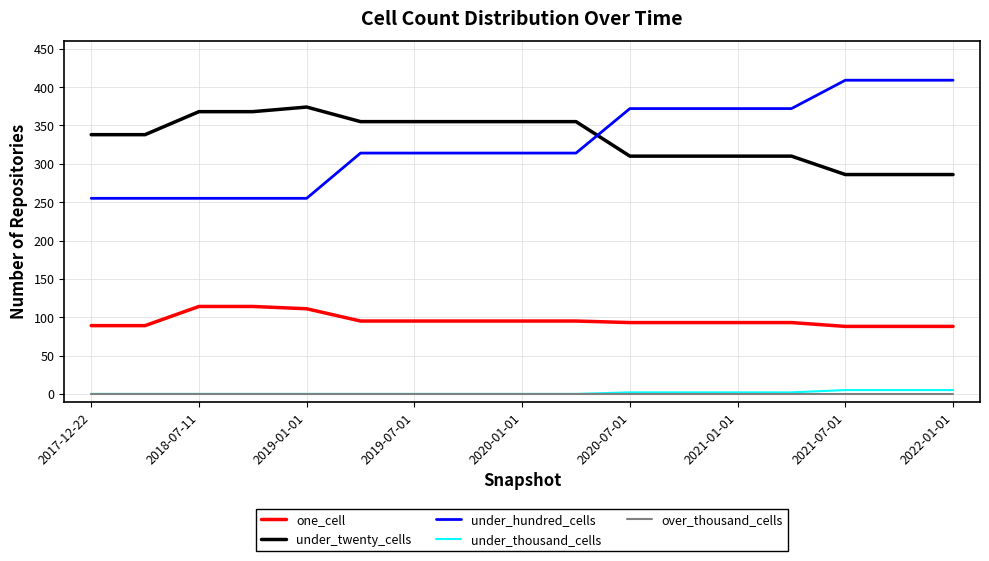

What is the greatest value displayed?

409